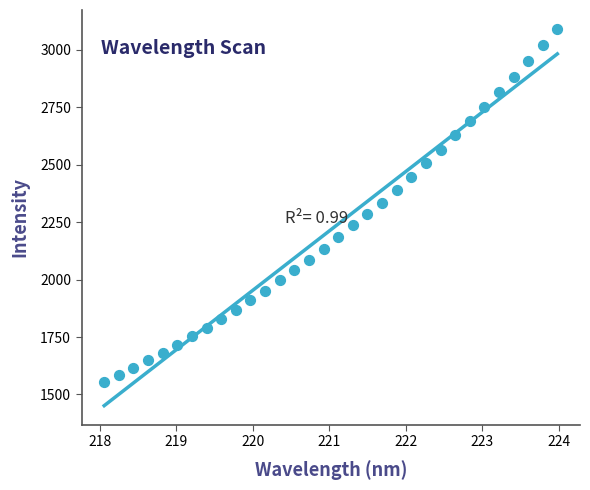

What is the range of Y values (max minus min)?

1538.4